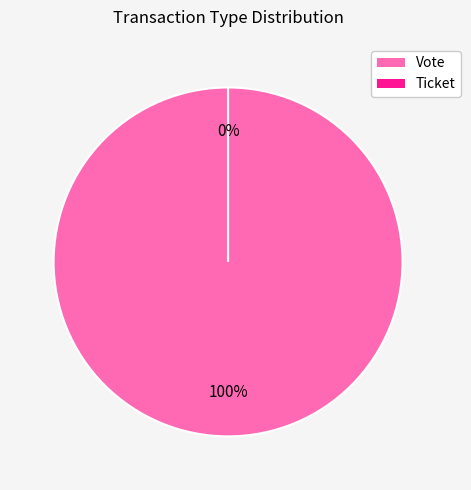

Is Ticket the majority of the pie?

No